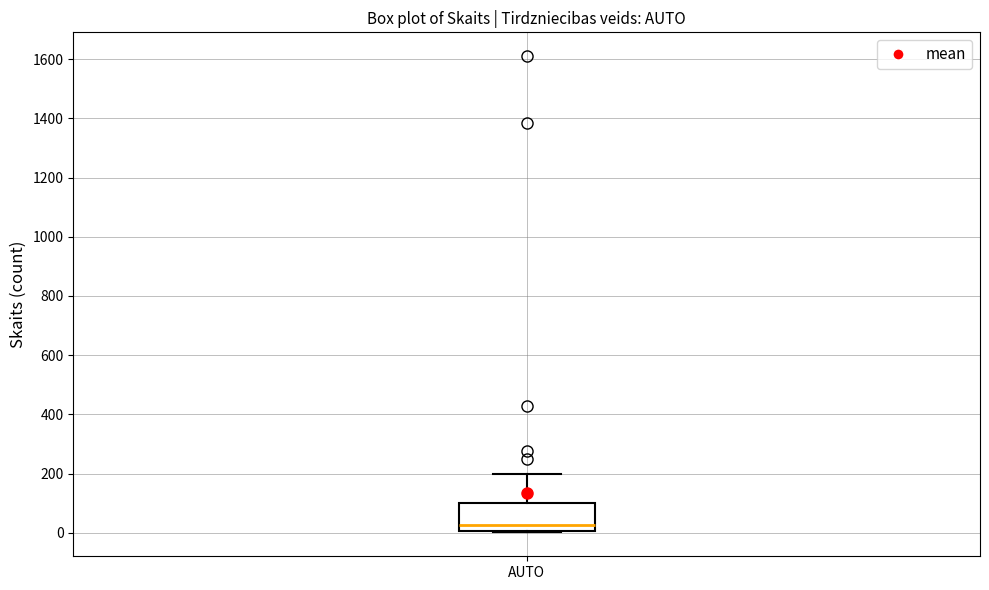

Read this box plot against the y-axis: the position of the median line, the range covered by the box, and the ends of both whiskers. The values are not printed on the chart, so give them approximately, as read against the axis.

median 20, box 0 to 100, whiskers 0 to 200